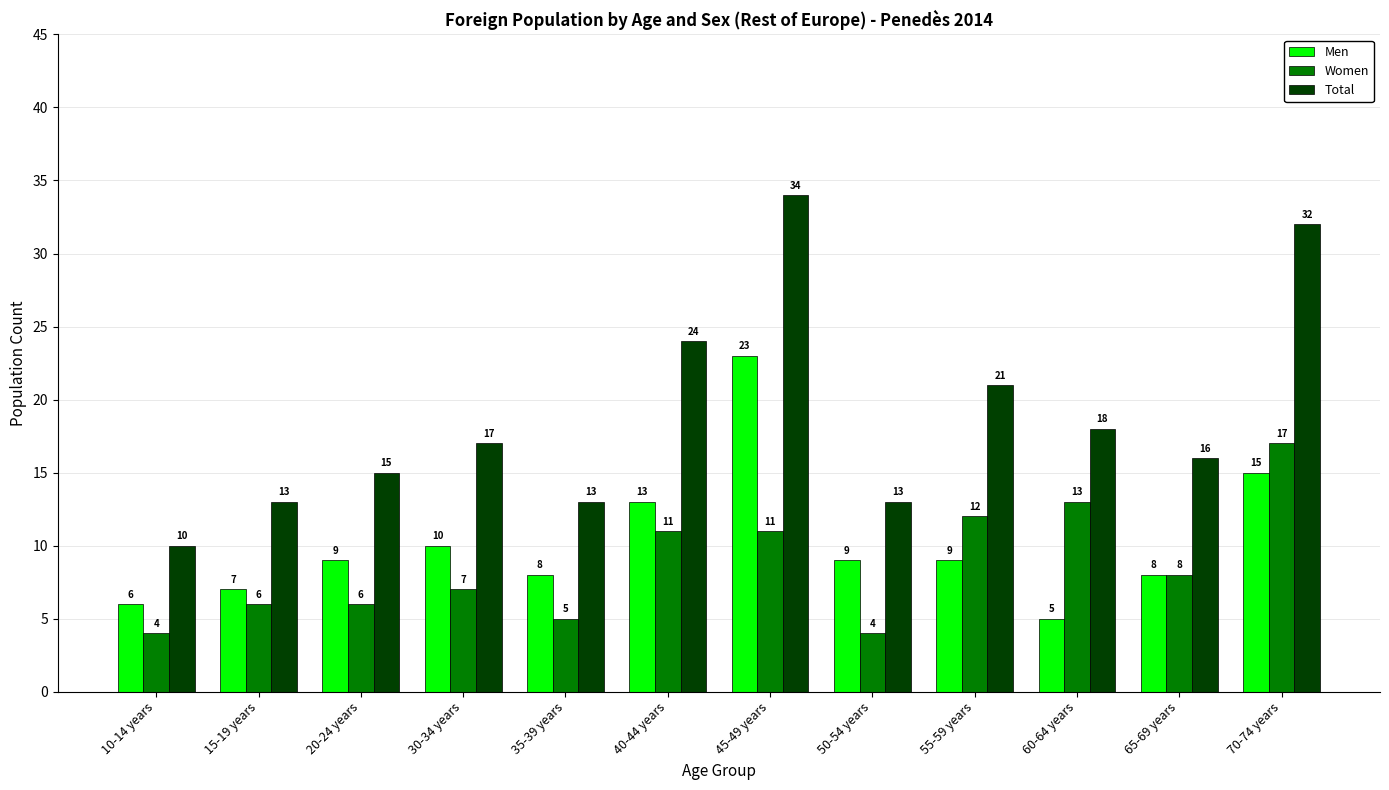

At which label does Women first exceed 8?

40-44 years